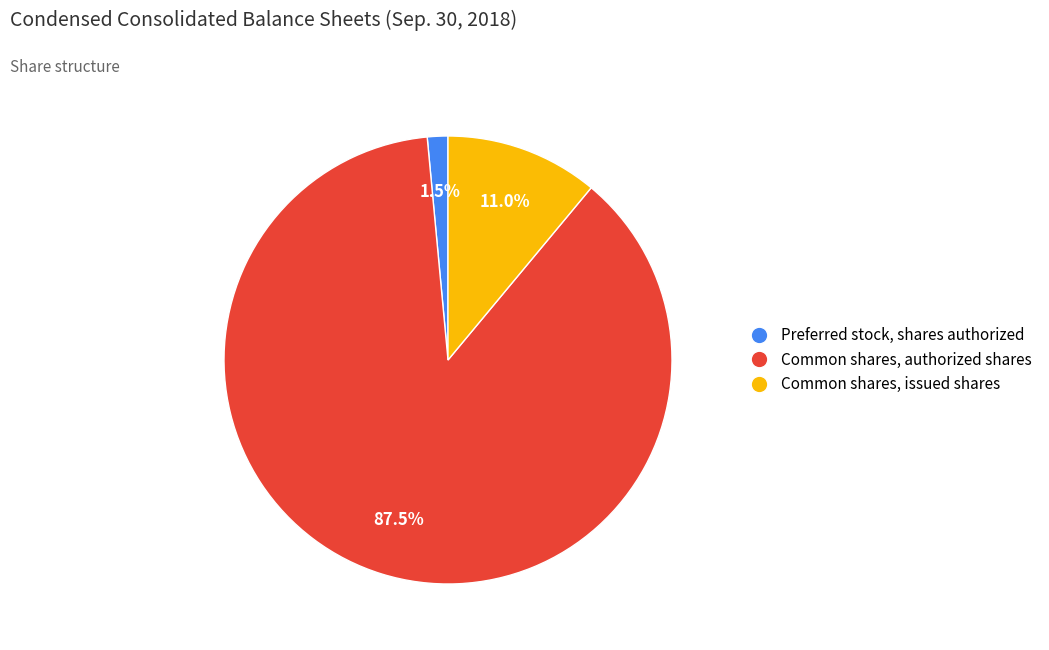

Does Common shares, issued shares account for over 50% of the chart?

No